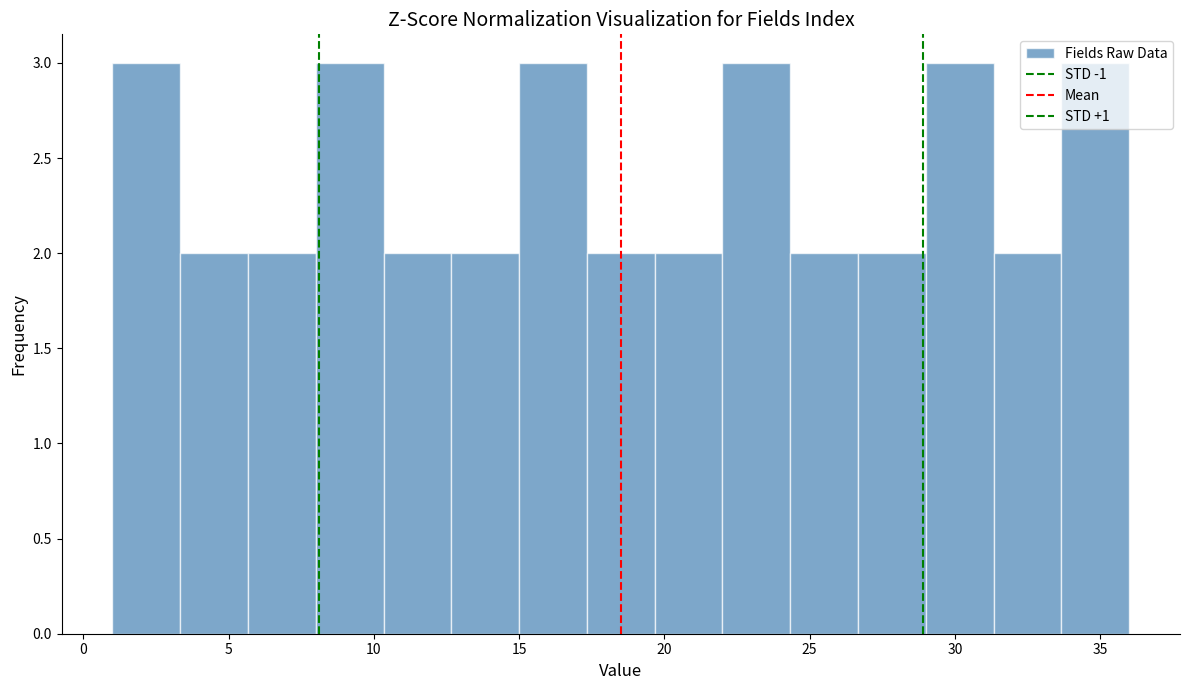

Reading left to right, transcribe this chart: for each bar, give the range it covers on the x-axis and its height. Neither the bar edges nor the heights are printed on the chart, so give them approximately, as read against the axes.

1.0 to 3.5: 3
3.5 to 5.5: 2
5.5 to 8.0: 2
8.0 to 10.5: 3
10.5 to 12.5: 2
12.5 to 15.0: 2
15.0 to 17.5: 3
17.5 to 19.5: 2
19.5 to 22.0: 2
22.0 to 24.5: 3
24.5 to 26.5: 2
26.5 to 29.0: 2
29.0 to 31.5: 3
31.5 to 33.5: 2
33.5 to 36.0: 3